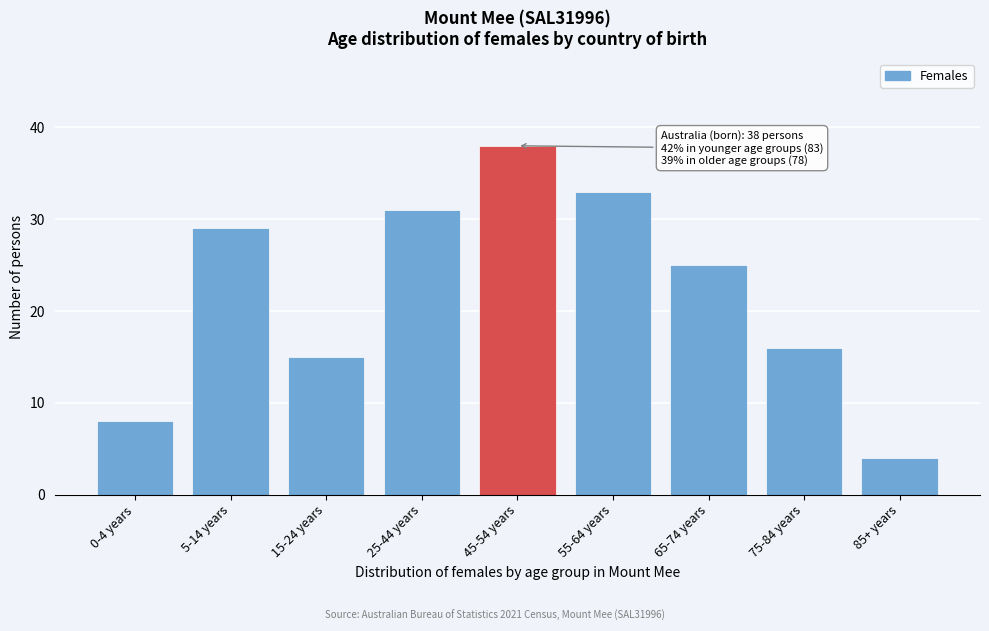

Reading left to right, transcribe all the data shown in this chart.

8	29	15	31	38	33	25	16	4